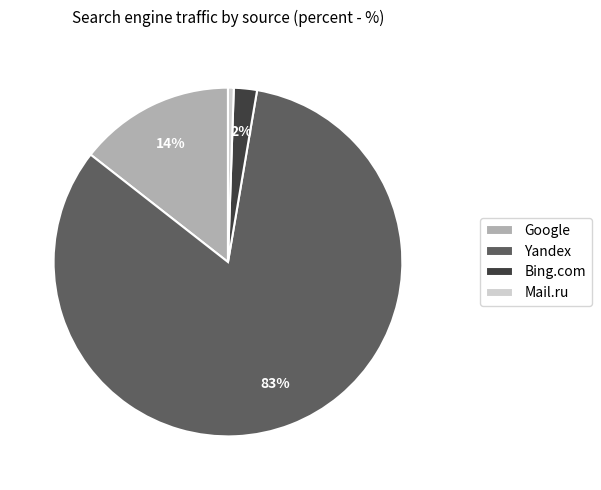

Do Google and Yandex together represent more than half of the pie?

Yes